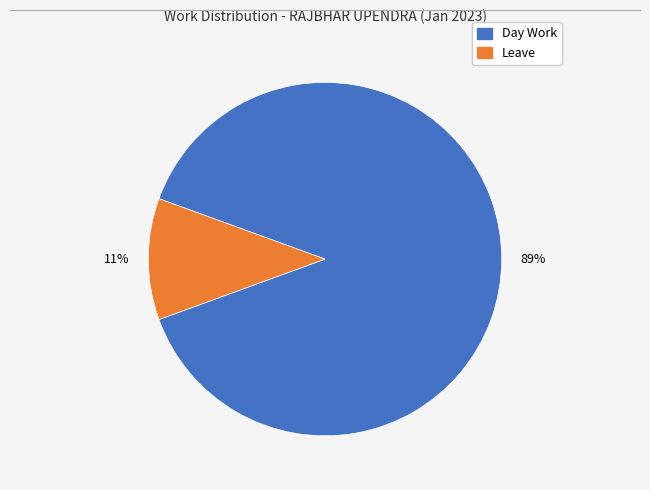

To the nearest percent, what is the average slice percentage?

50%